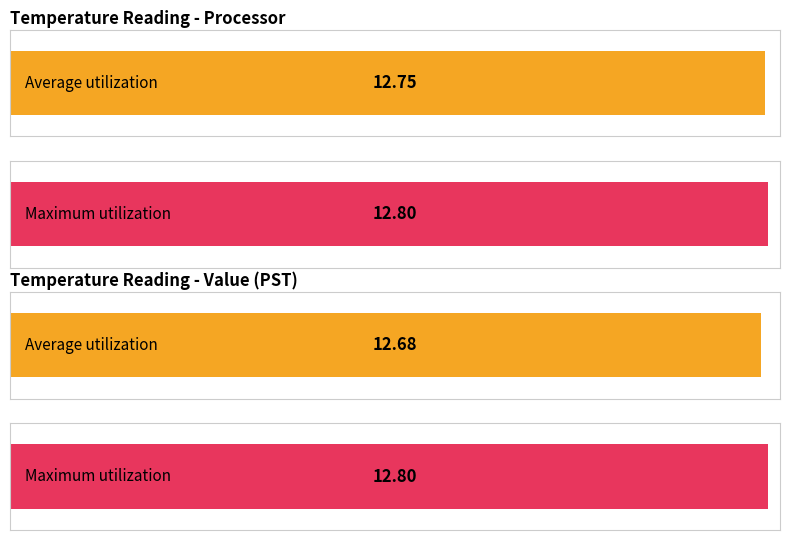

The value of Average utilization at Hour 16 is 16.2. True or false?

False